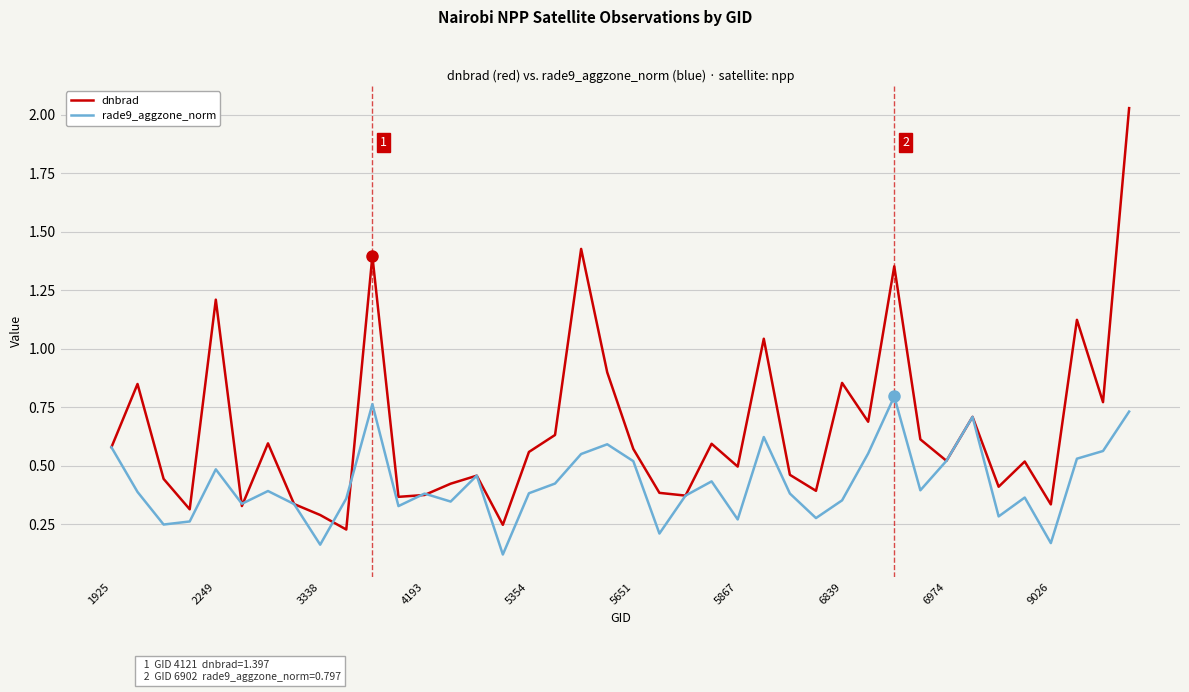

Which series ends up on top after the final intersection of dnbrad and rade9_aggzone_norm?

dnbrad